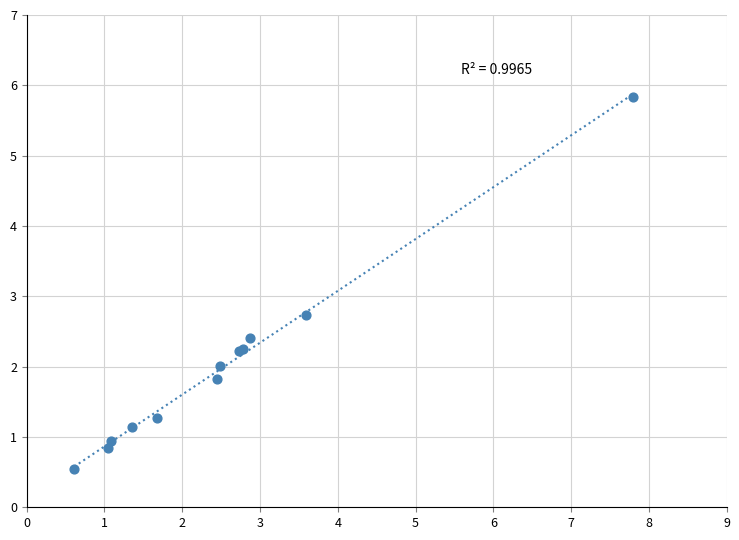

What Y value in the scatter plot is closest to 3?

2.7